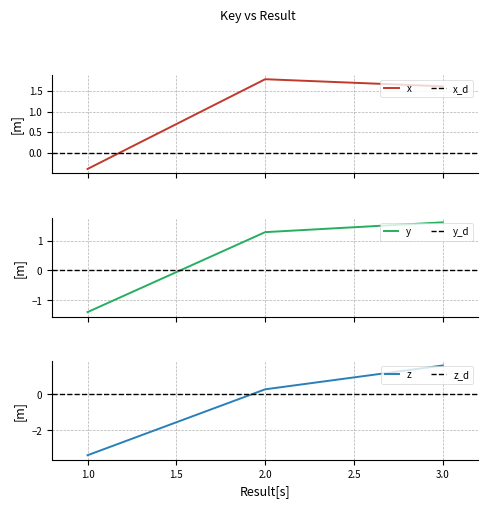

Where is the data nearest to the value 0?

2